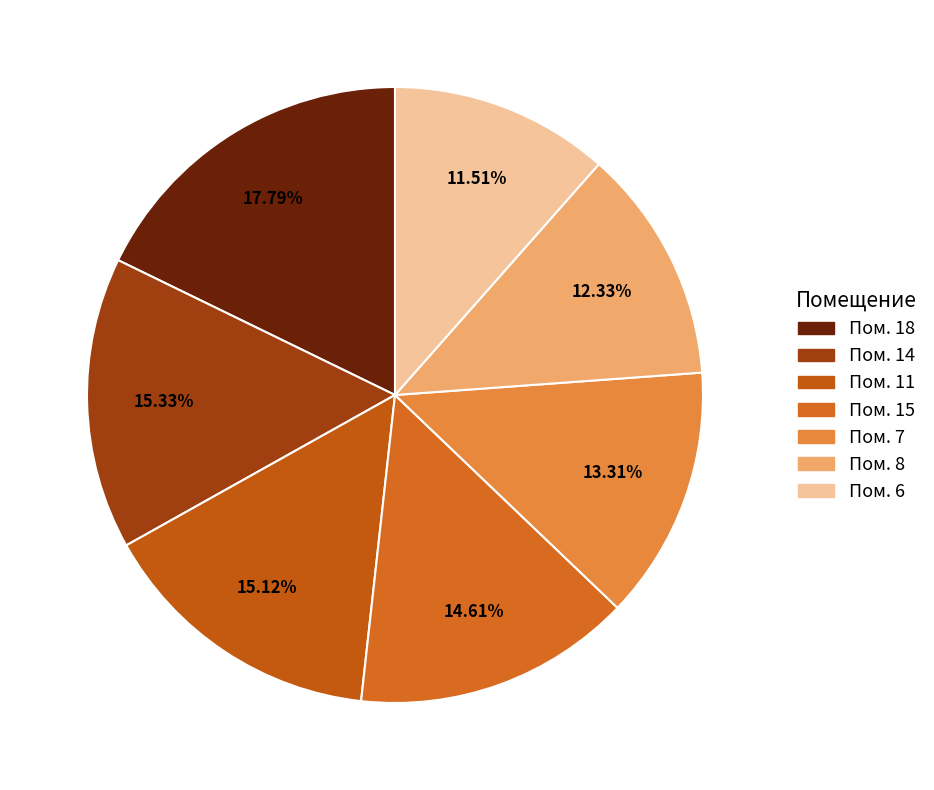

Which slice is the largest?

Пом. 18